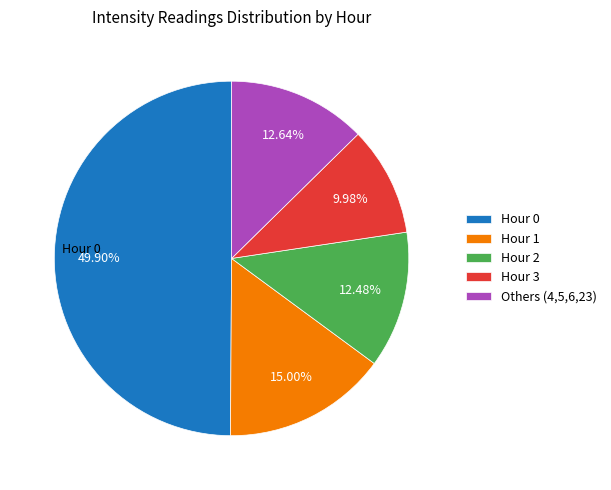

To the nearest percent, what is the difference between the largest and smallest slice percentages?

40%